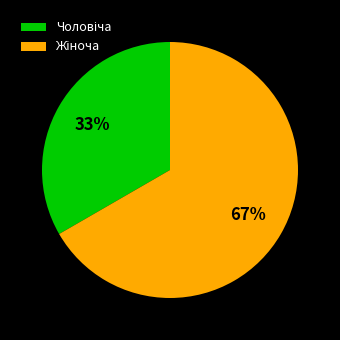

Does any single category account for the majority?

Yes